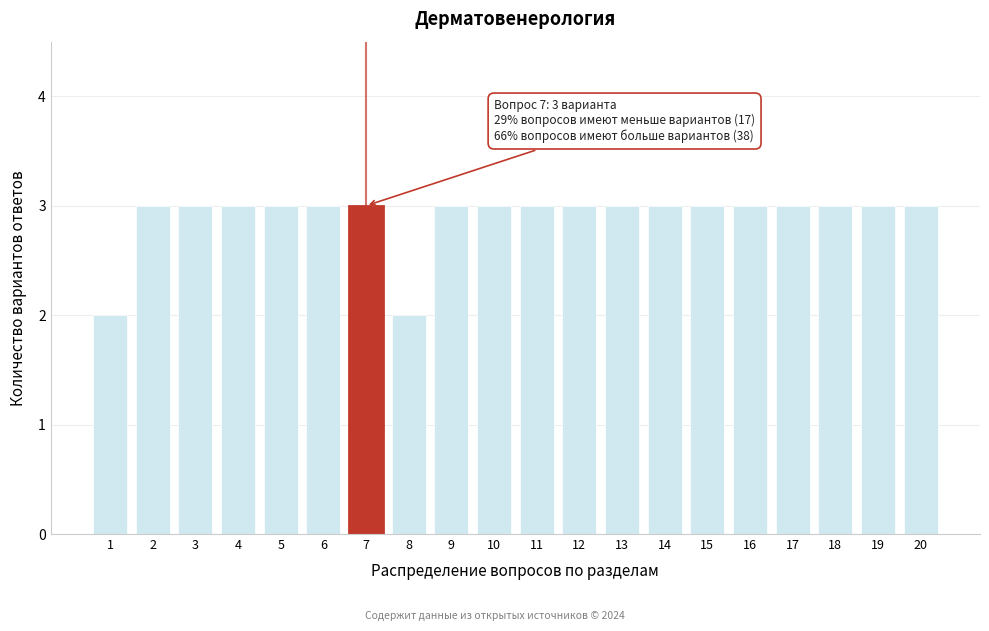

Reading right to left, transcribe all the data shown in this chart.

20=3	19=3	18=3	17=3	16=3	15=3	14=3	13=3	12=3	11=3	10=3	9=3	8=2	7=3	6=3	5=3	4=3	3=3	2=3	1=2